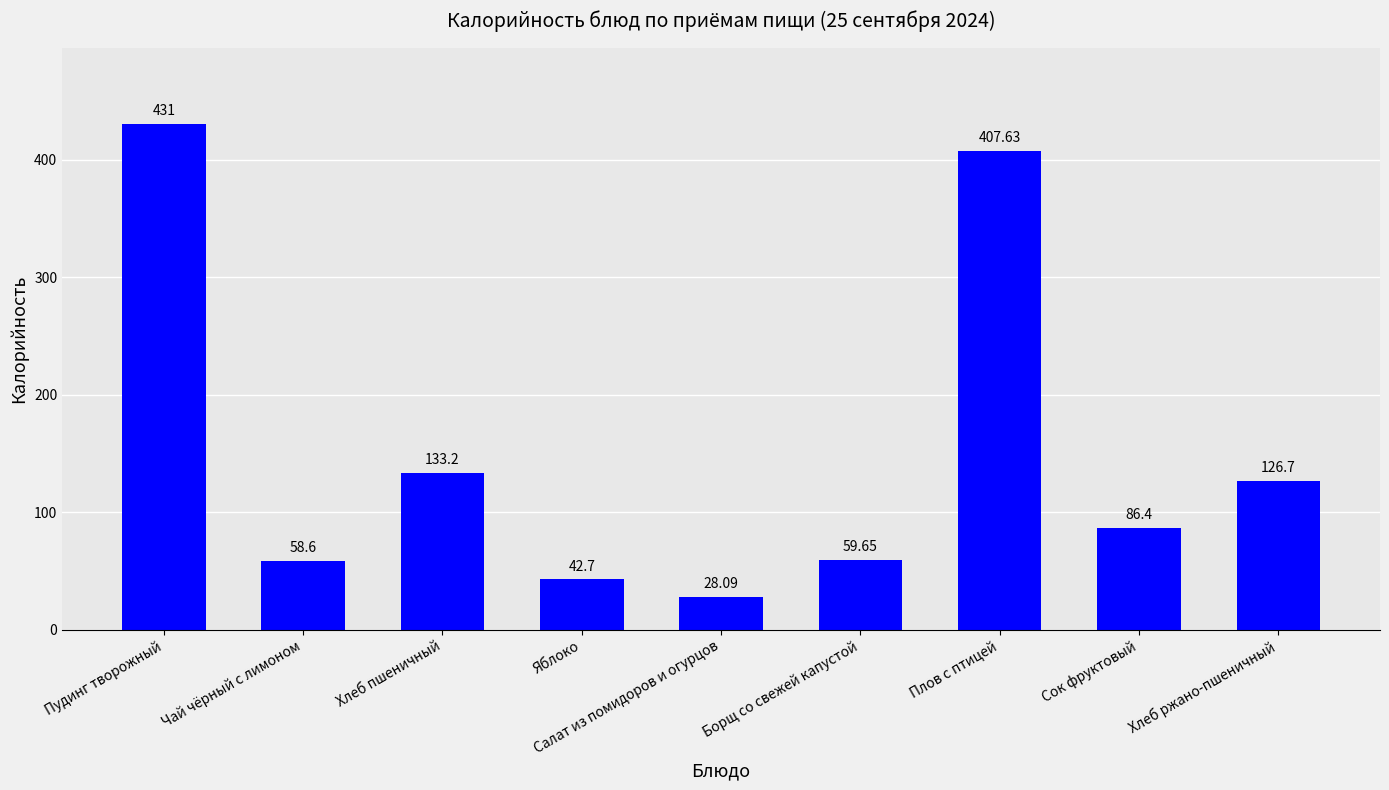

Where does the data first go above 86?

Пудинг творожный